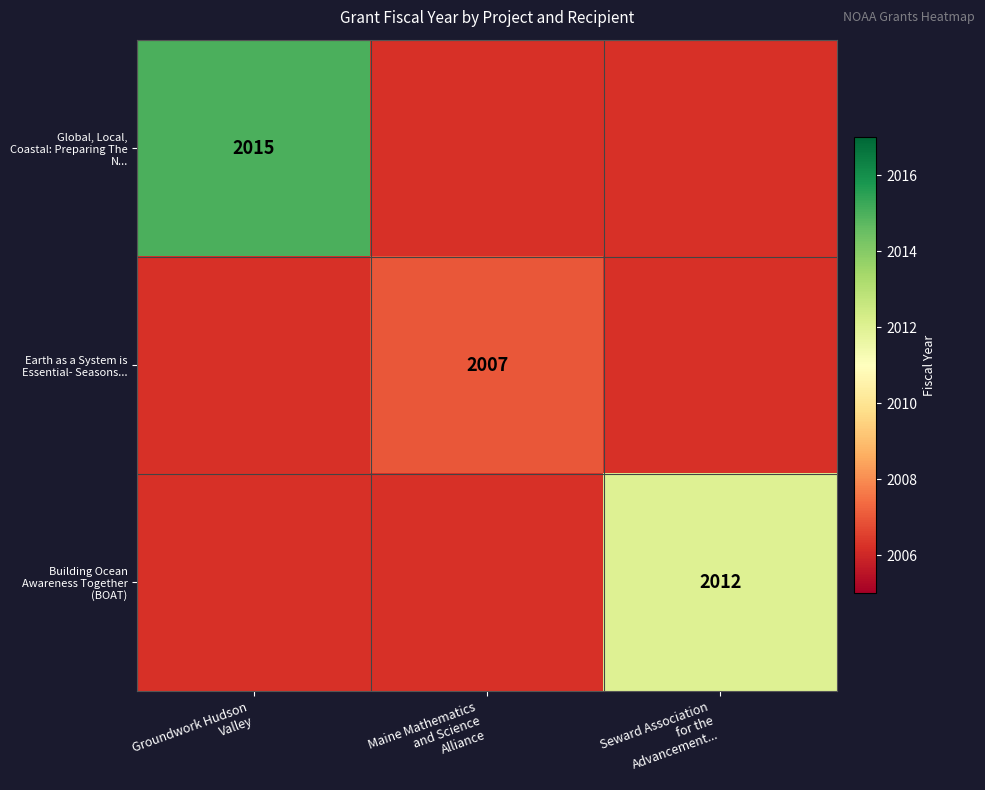

What is the minimum value shown in the chart?

2007.0